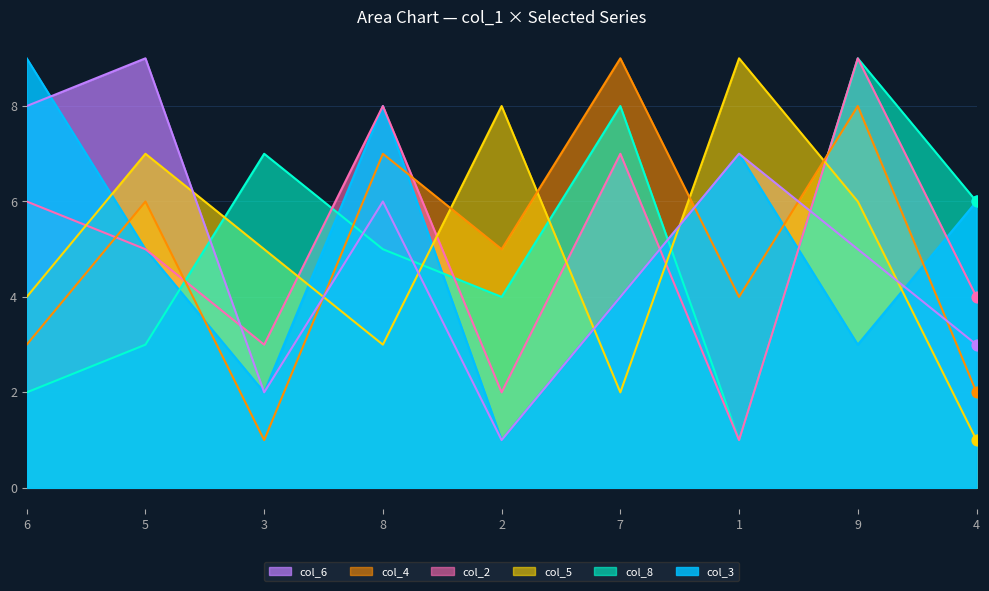

Which series has the largest total across all categories?

col_3